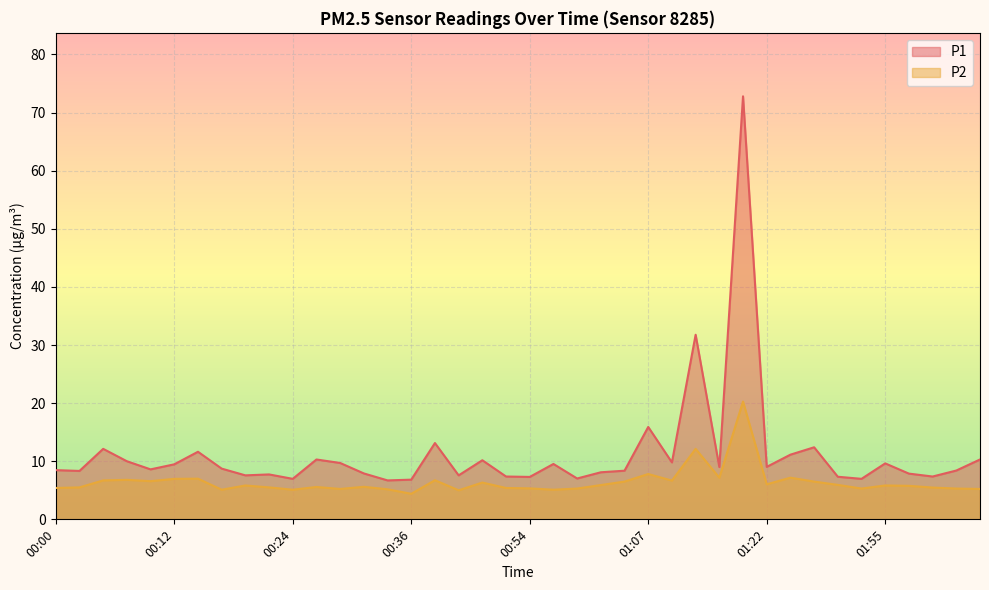

Which series has the largest total across all categories?

P1